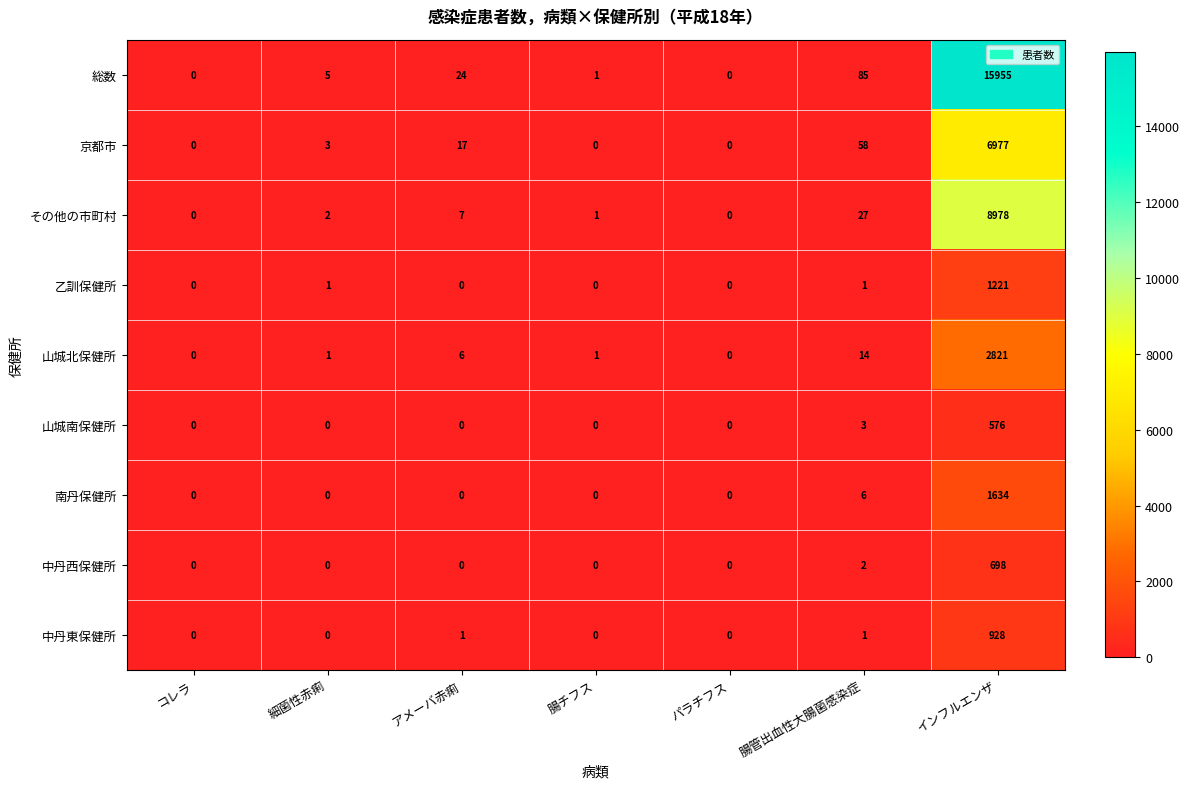

True or false: 乙訓保健所 has a value of -812 at アメーバ赤痢.

False